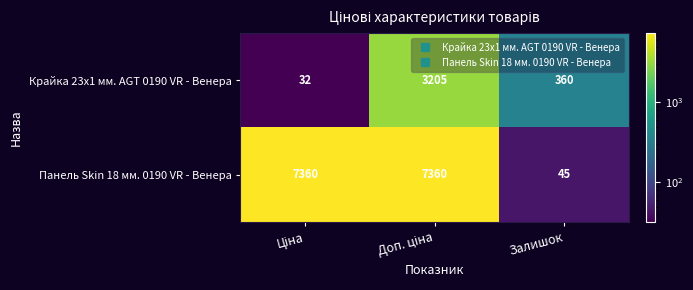

Which series has the largest range (max minus min)?

Панель Skin 18 мм. 0190 VR - Венера